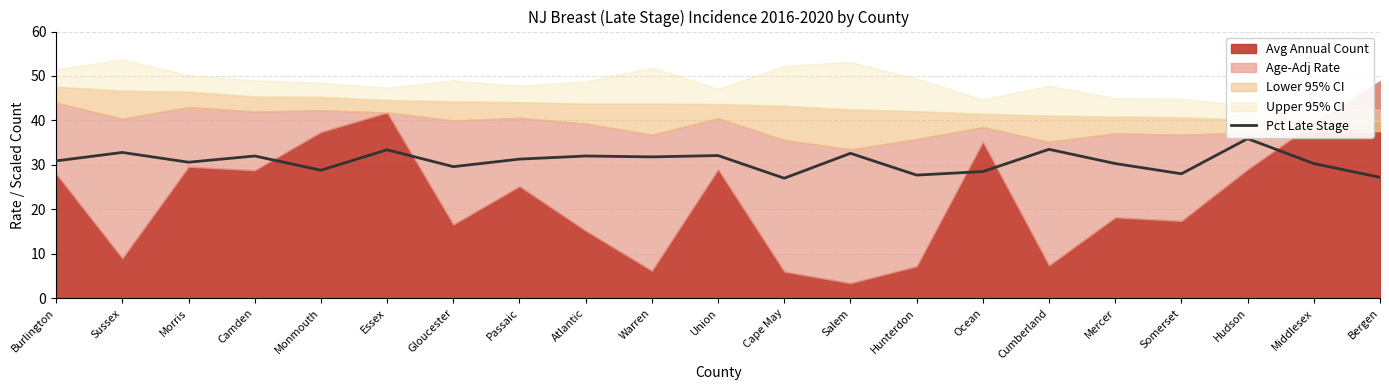

What is the difference between the maximum and minimum values?

8.9